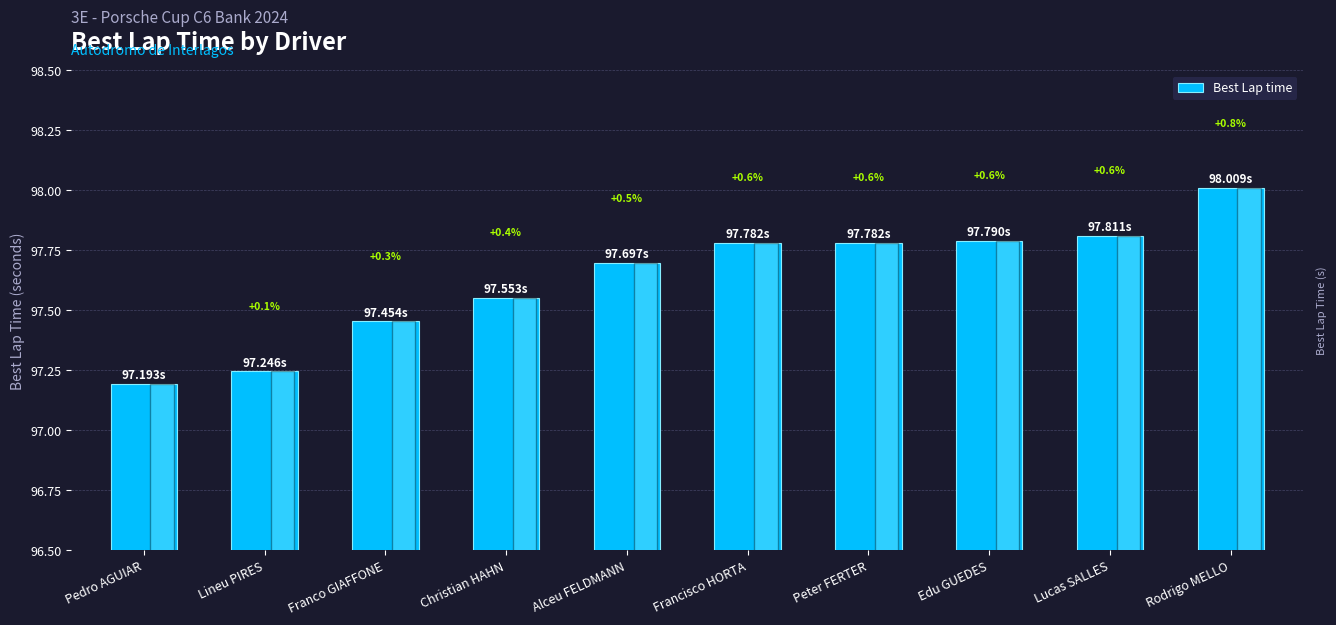

Are the bars horizontal?

No